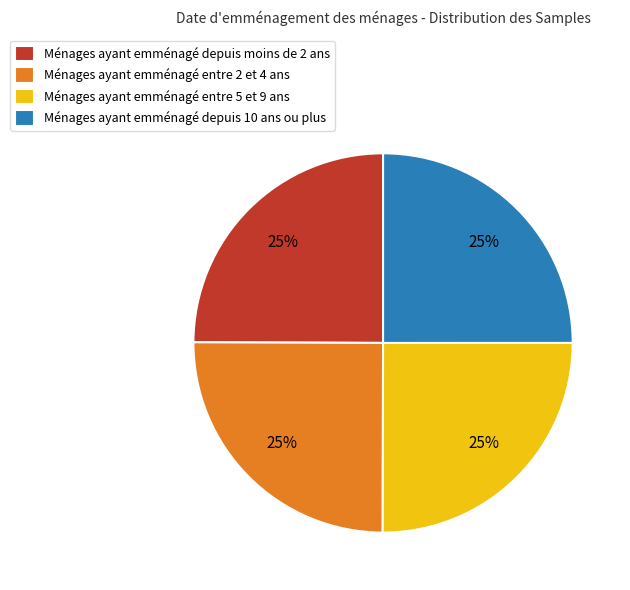

True or false: Ménages ayant emménagé depuis moins de 2 ans accounts for 31% of the total.

False